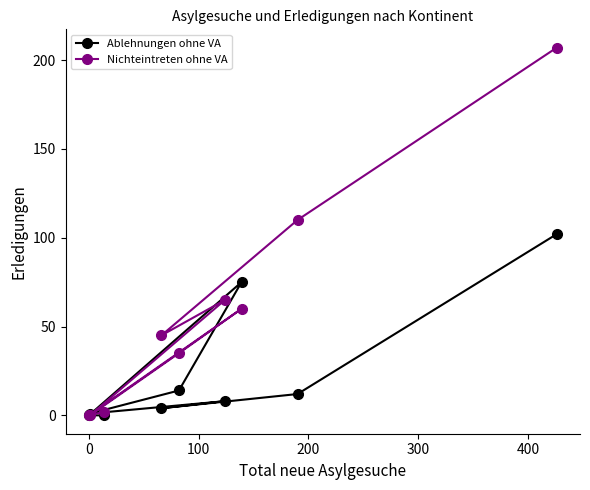

Reading left to right, transcribe all the data shown in this chart.

Ablehnungen ohne VA: 0	1	0	4	14	8	75	12	102
Nichteintreten ohne VA: 0	0	2	45	35	65	60	110	207